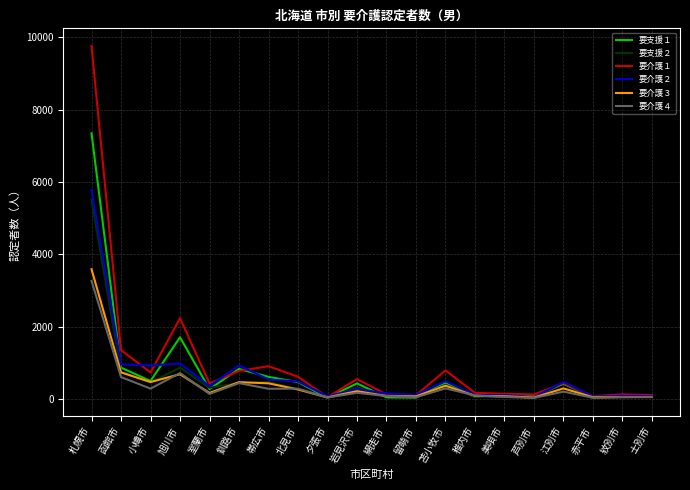

Is the value of 要介護１ at 帯広市 greater than the value of 要介護３ at 小樽市?

Yes